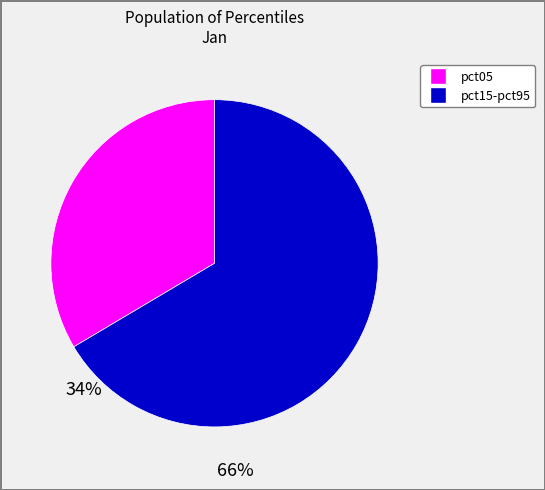

How many segments does this pie chart have?

2